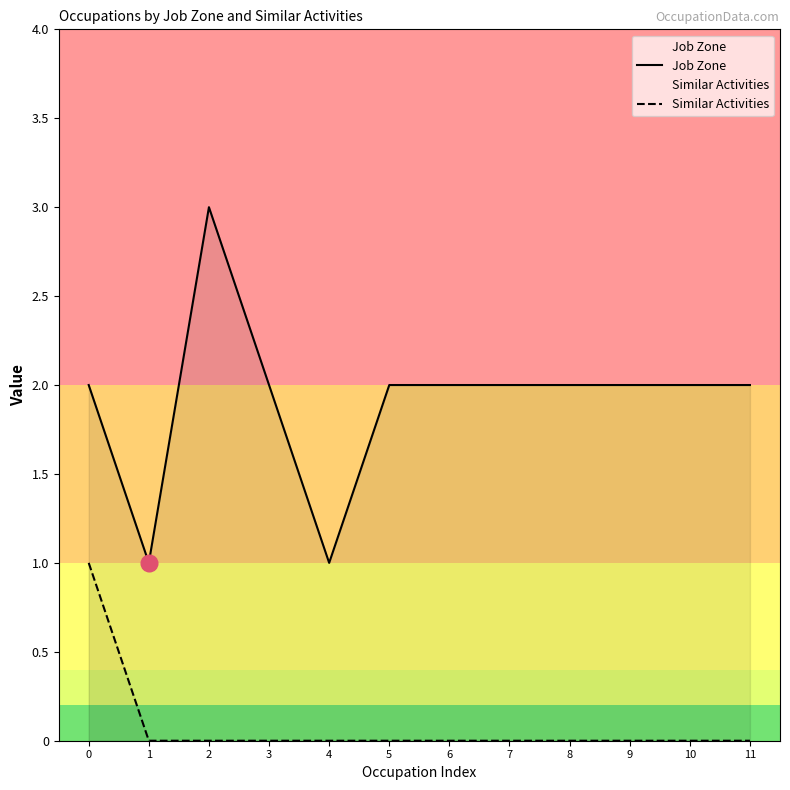

In Job Zone, how many points are higher than both neighbors (excluding endpoints)?

1